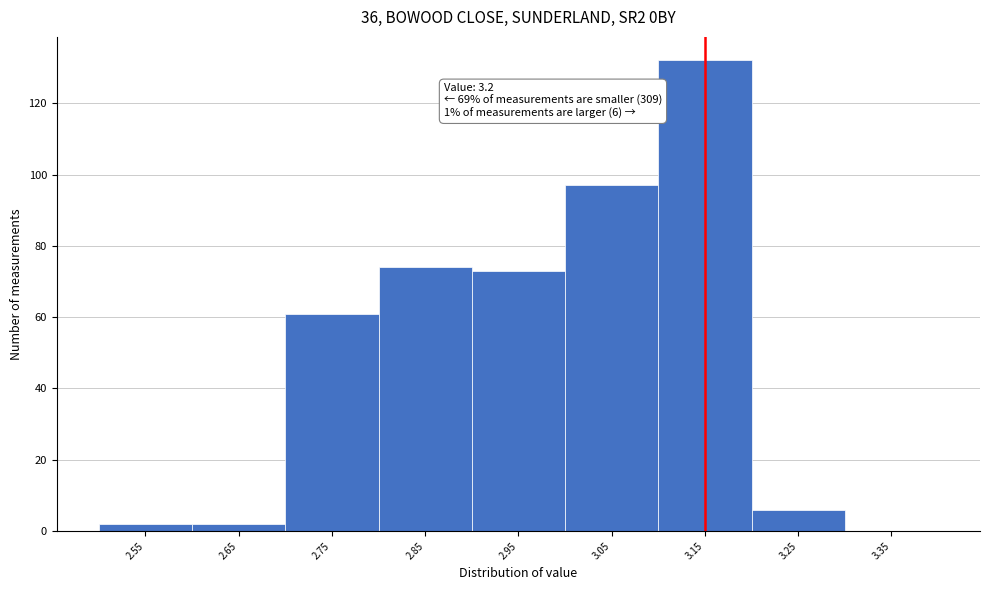

Reading left to right, list all the values displayed in this chart.

2.55=2	2.65=2	2.75=61	2.85=74	2.95=73	3.05=97	3.15=132	3.25=6	3.35=0